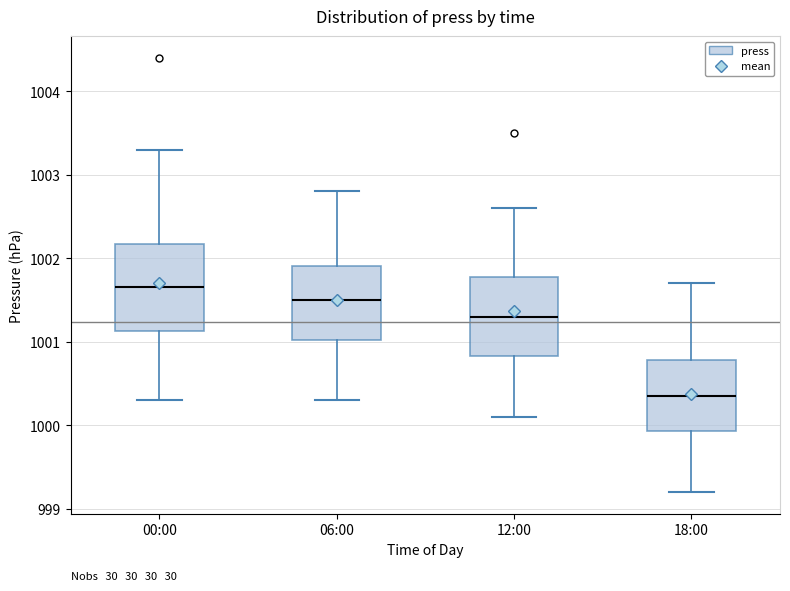

Reading left to right, read every box against the y-axis: the position of its median line, the range the box covers, and the ends of its whiskers. The values are not printed on the chart, so give them approximately, as read against the axis.

00:00: median 1001.7, box 1001.1 to 1002.2, whiskers 1000.3 to 1003.3
06:00: median 1001.5, box 1001.0 to 1001.9, whiskers 1000.3 to 1002.8
12:00: median 1001.3, box 1000.8 to 1001.8, whiskers 1000.1 to 1002.6
18:00: median 1000.4, box 999.9 to 1000.8, whiskers 999.2 to 1001.7